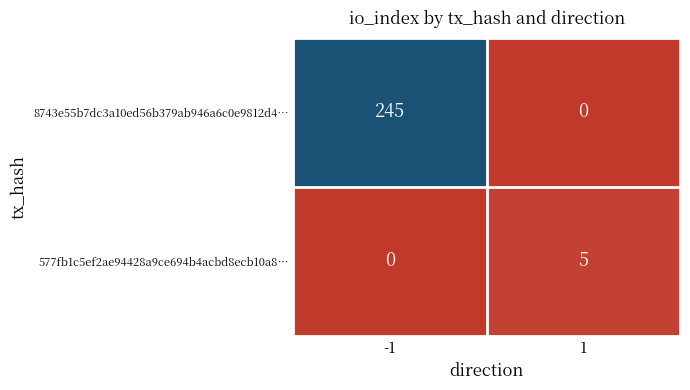

What is the sum of the 8743e55b7dc3a10ed56b379ab946a6c0e9812d4… values at -1 and 1?

245